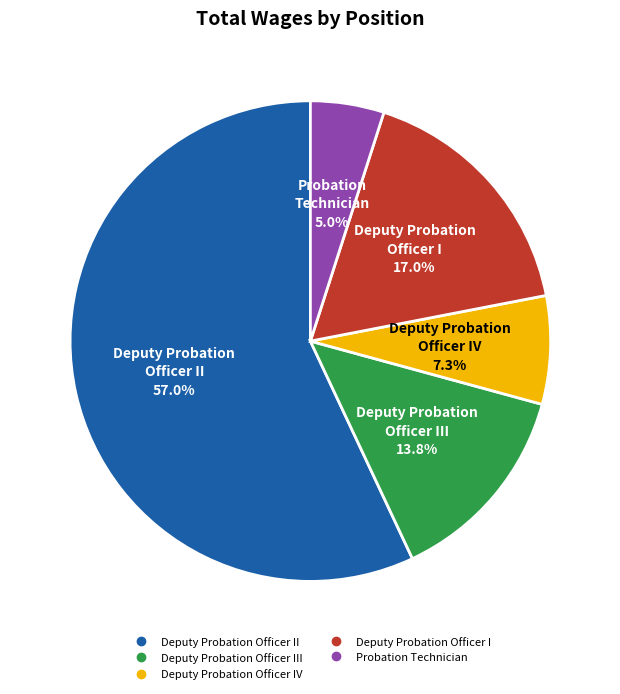

How many segments does this pie chart have?

5